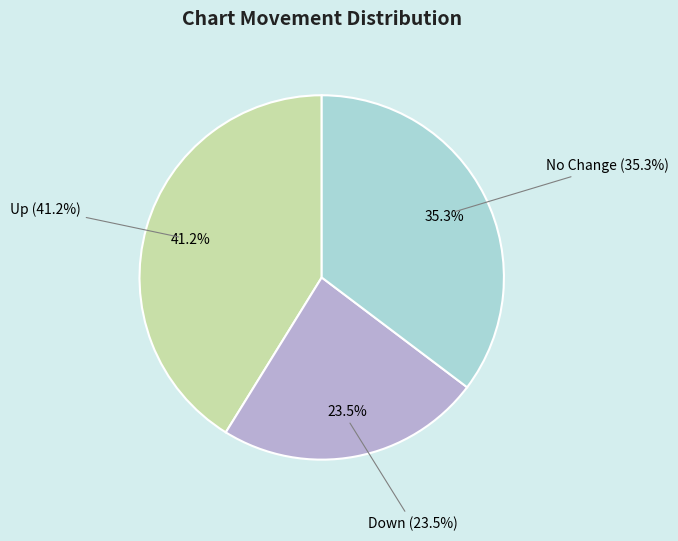

The - slice represents 35% of the pie. True or false?

True